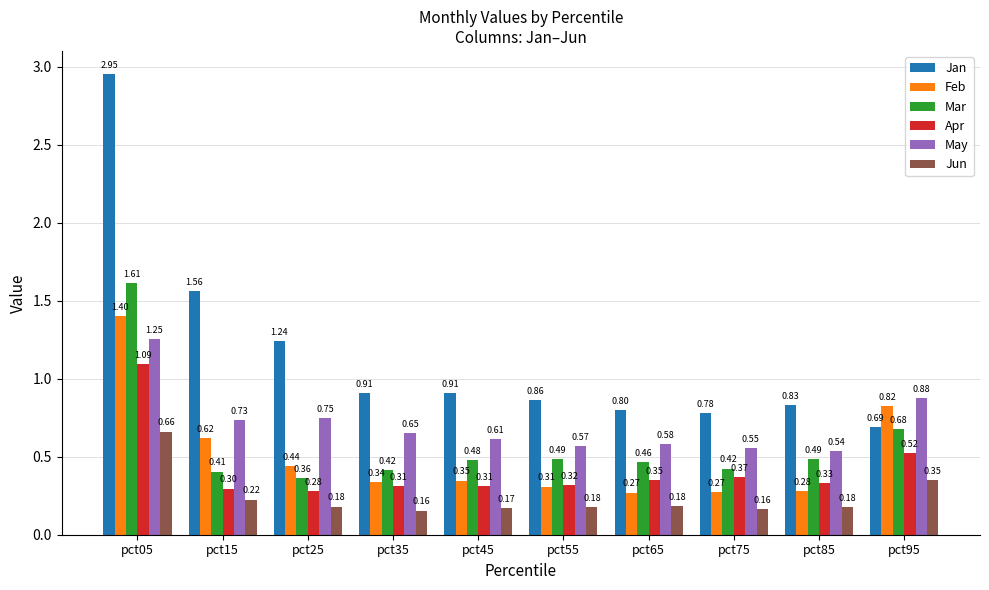

What is the sum of all May values?

7.1